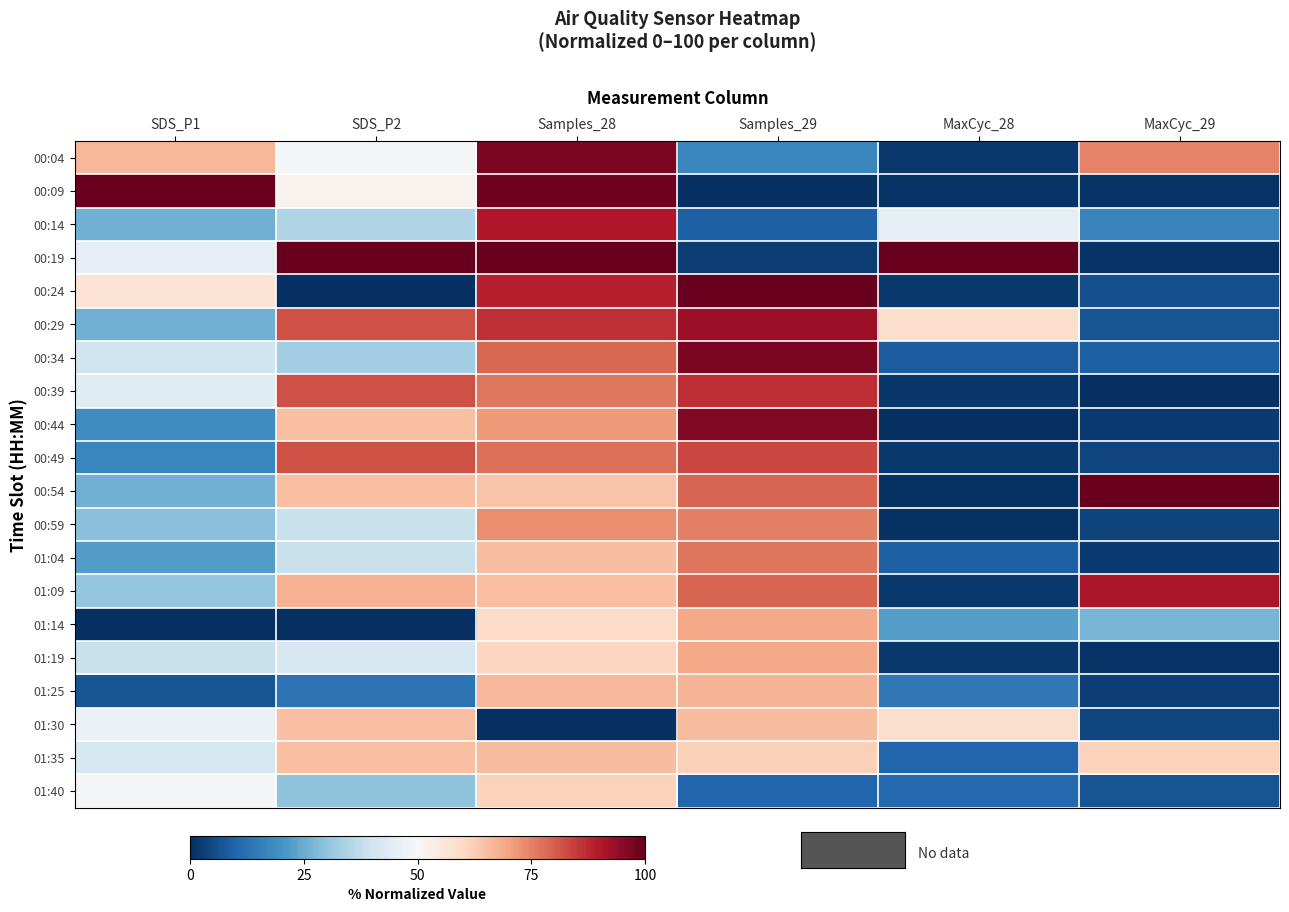

Which label corresponds to the largest value in the chart?

SDS_P1